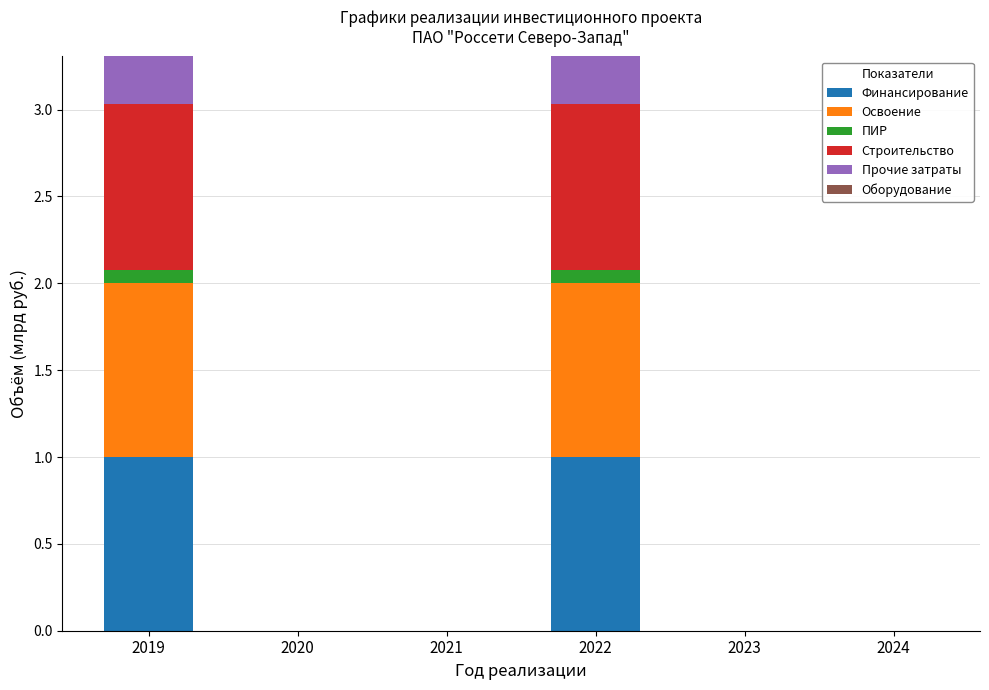

Are the bars horizontal?

No